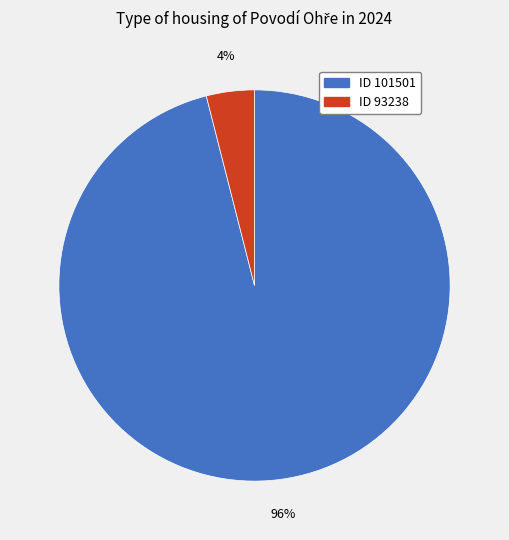

To the nearest percent, what is the difference between the largest and smallest slice percentages?

92%